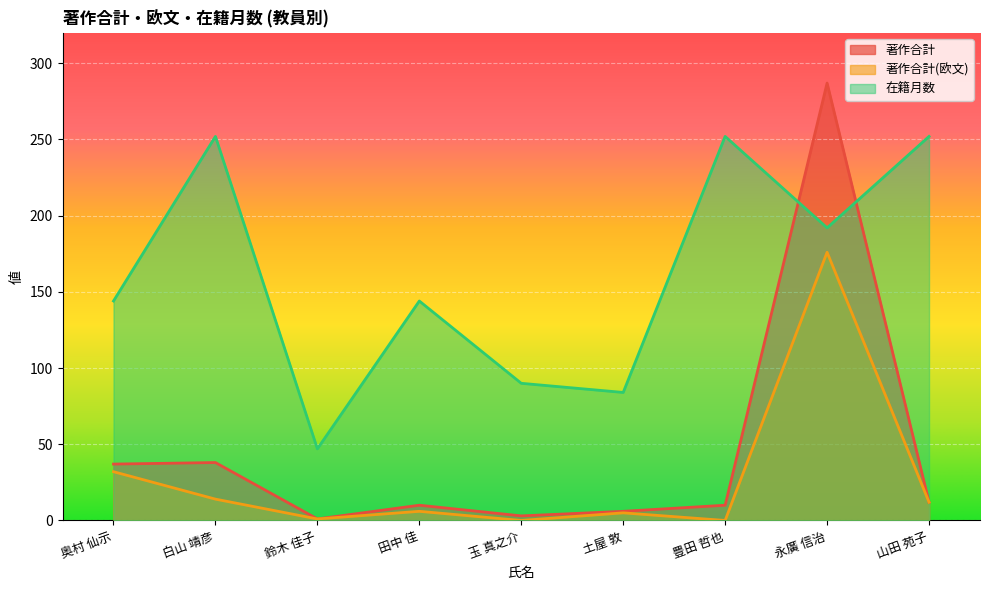

List the series in order of their peak value, lowest first.

著作合計(欧文), 在籍月数, 著作合計